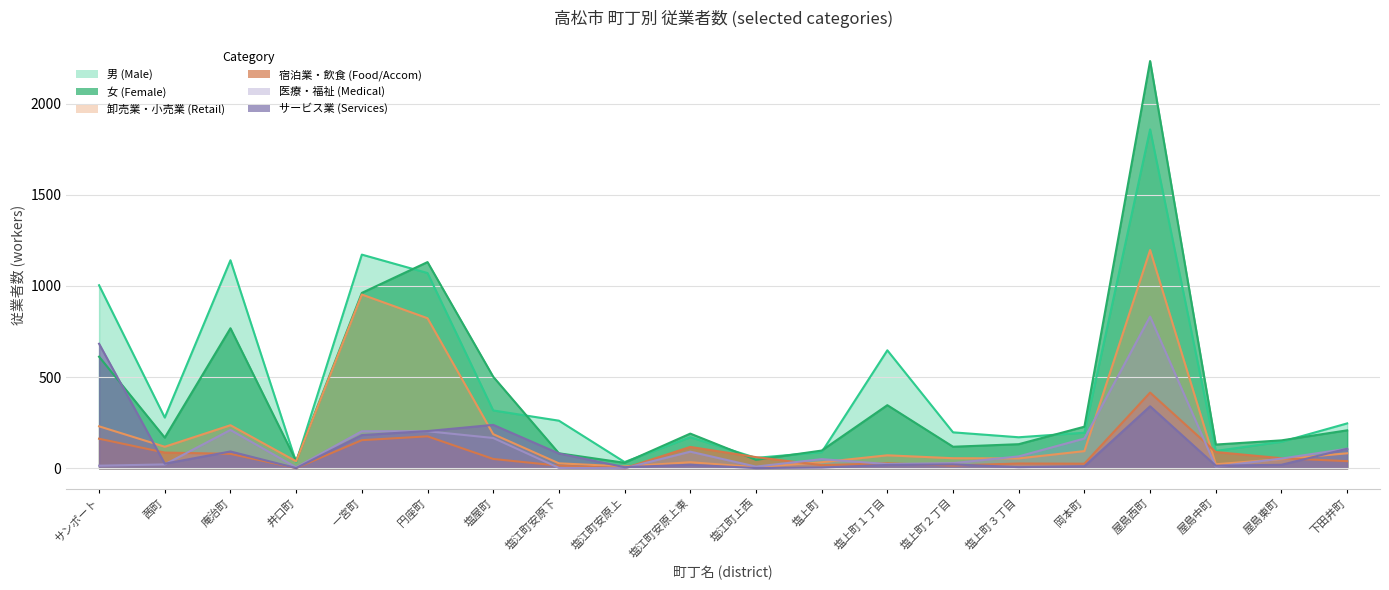

Which series has the largest range (max minus min)?

女 (Female)